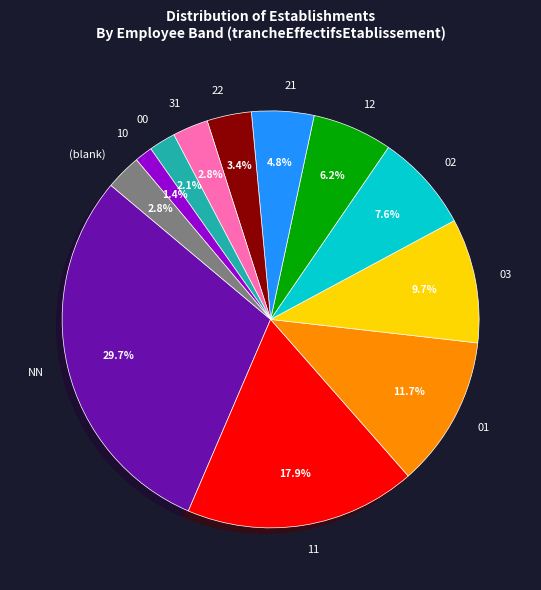

To the nearest percent, what percentage of the pie is 11?

18%